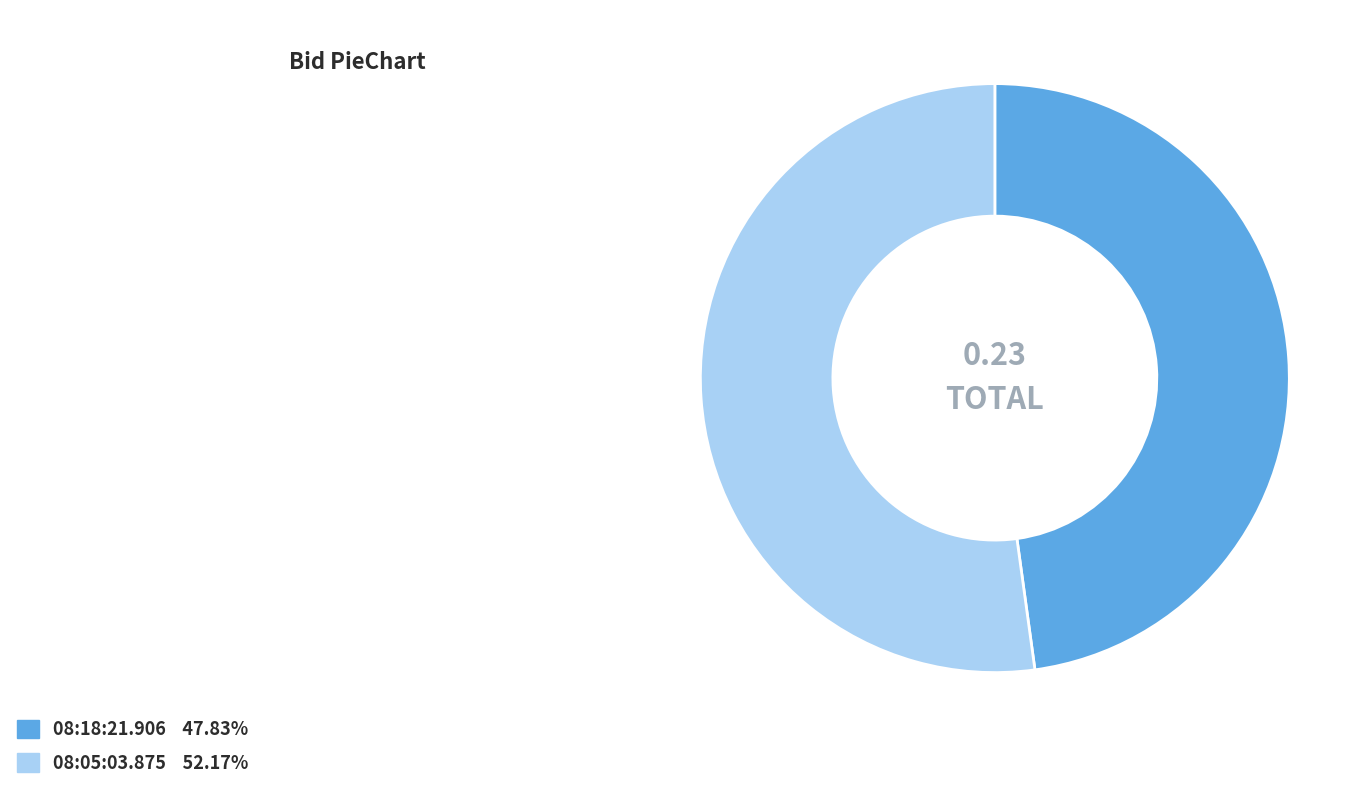

What is the largest slice in the pie chart?

08:05:03.875